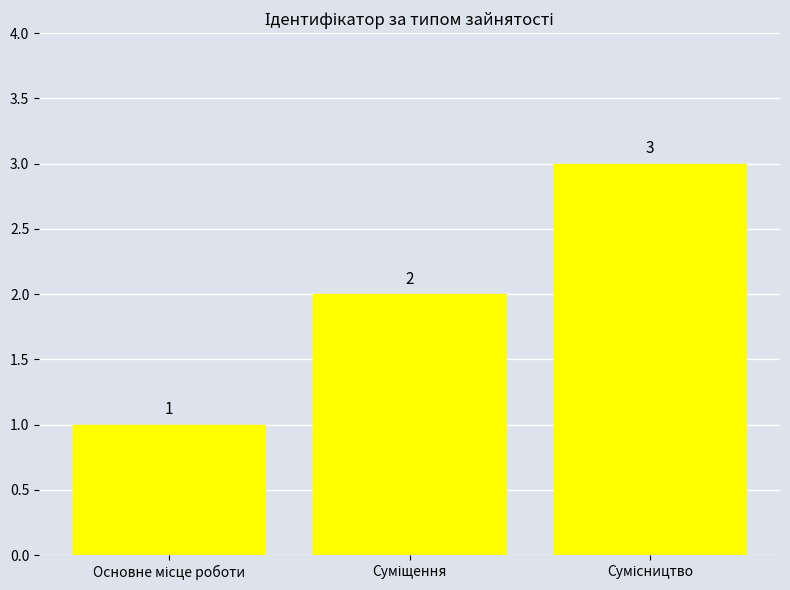

How many values are between 1 and 3?

3